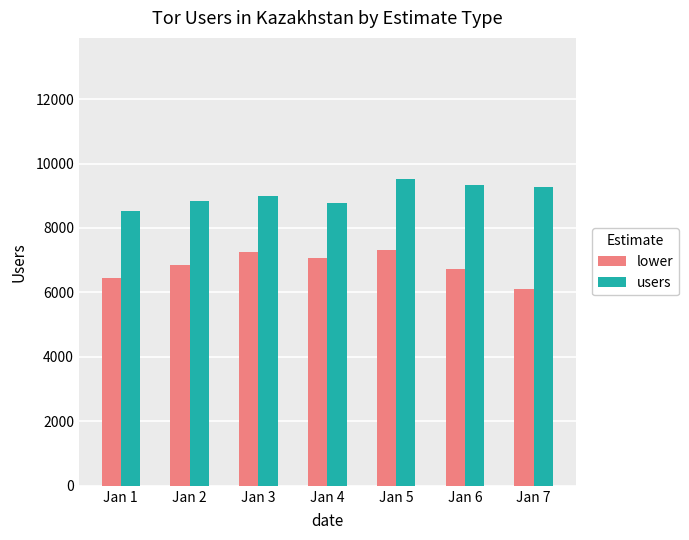

Count the number of categories in the chart.

7